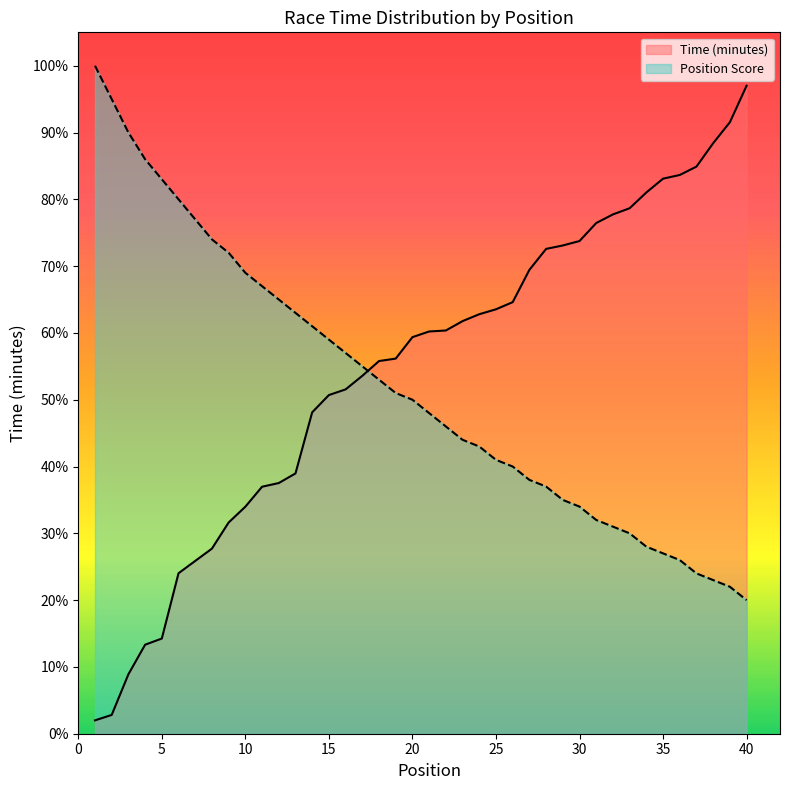

How many data points in Position Score are less than 50?

20